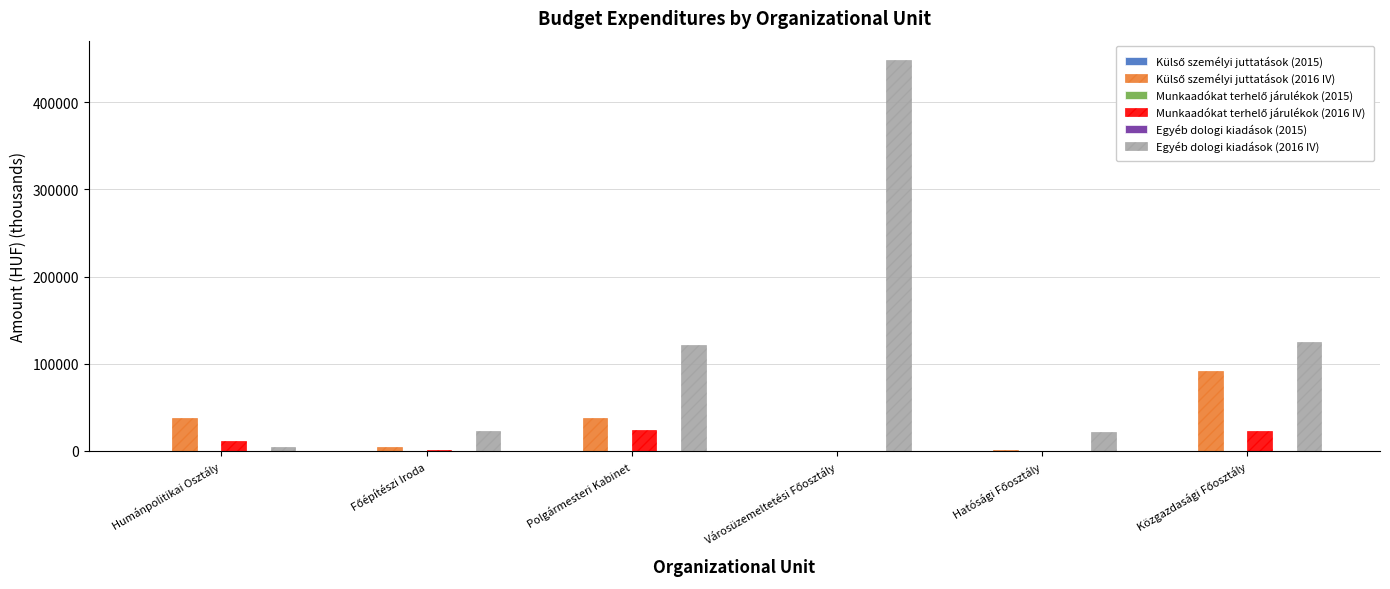

What is the total value across all series at Humánpolitikai Osztály?

52529.1